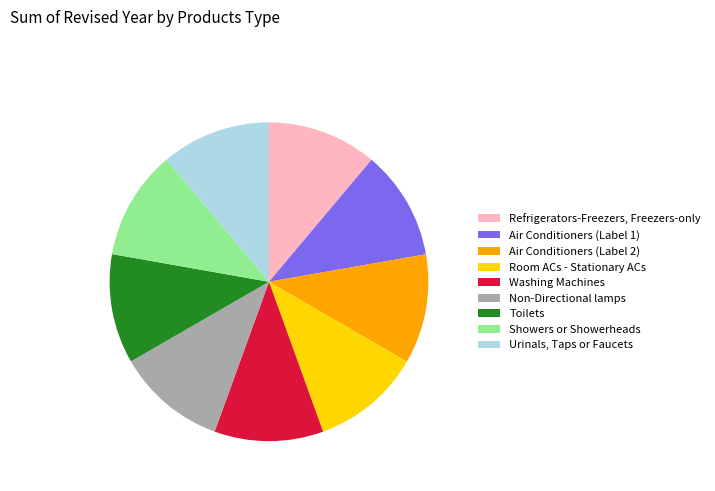

Is Air Conditioners (Label 2) the majority of the pie?

No